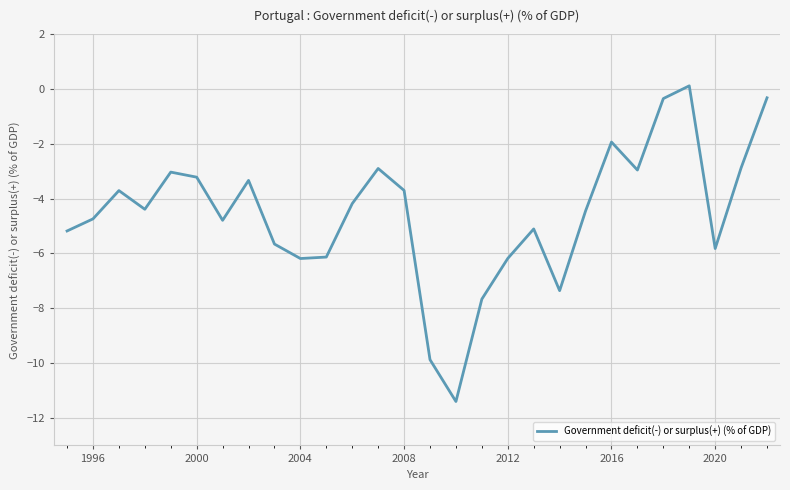

What is the minimum value shown in the chart?

-11.4